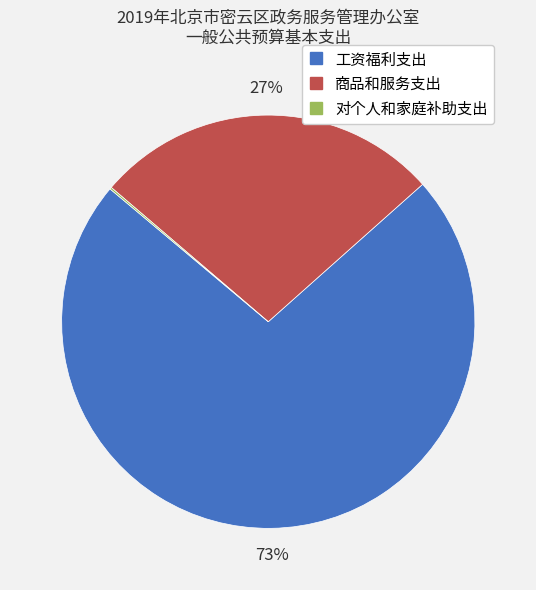

To the nearest percent, what percentage of the pie is 商品和服务支出?

27%